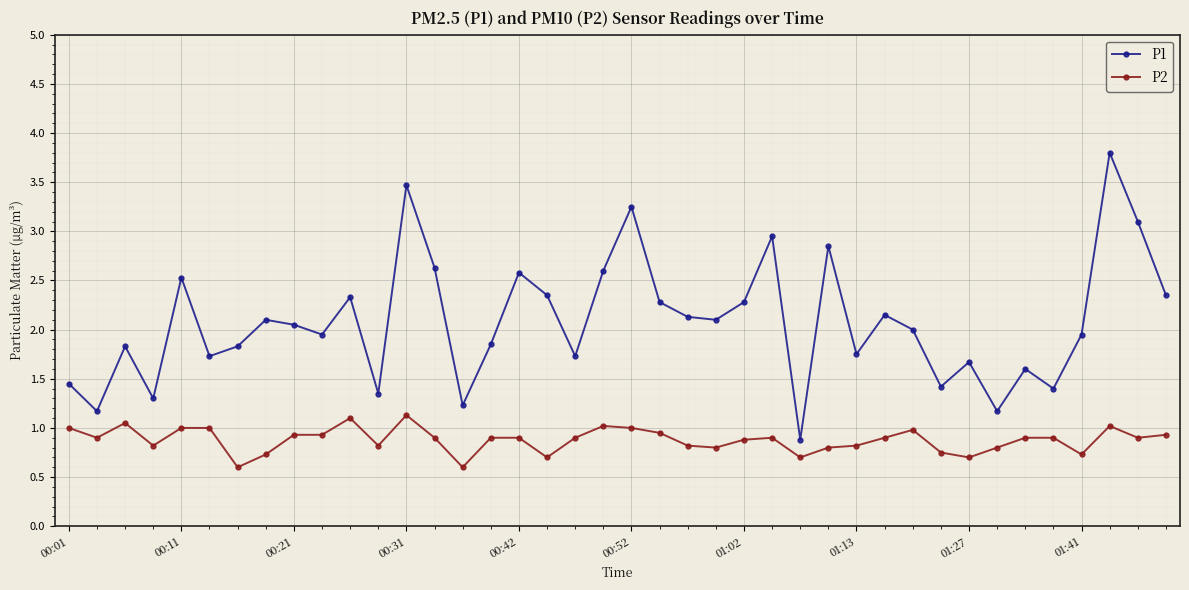

Which series has the largest total across all categories?

P1